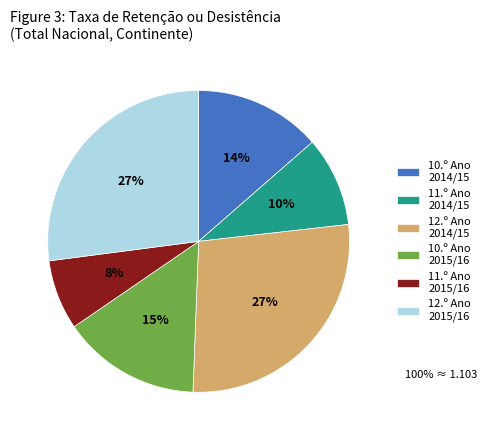

Is there any slice that represents more than half of the pie?

No